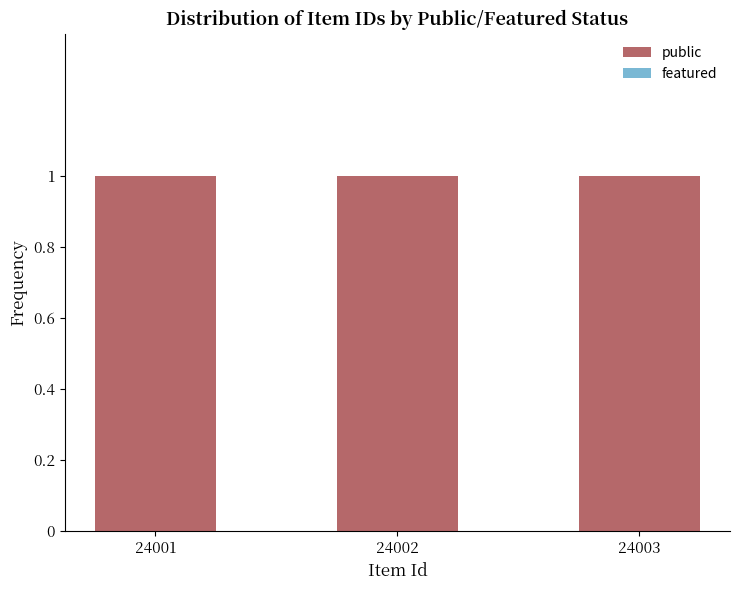

Is the value of featured at 24003 greater than the value of public at 24001?

No